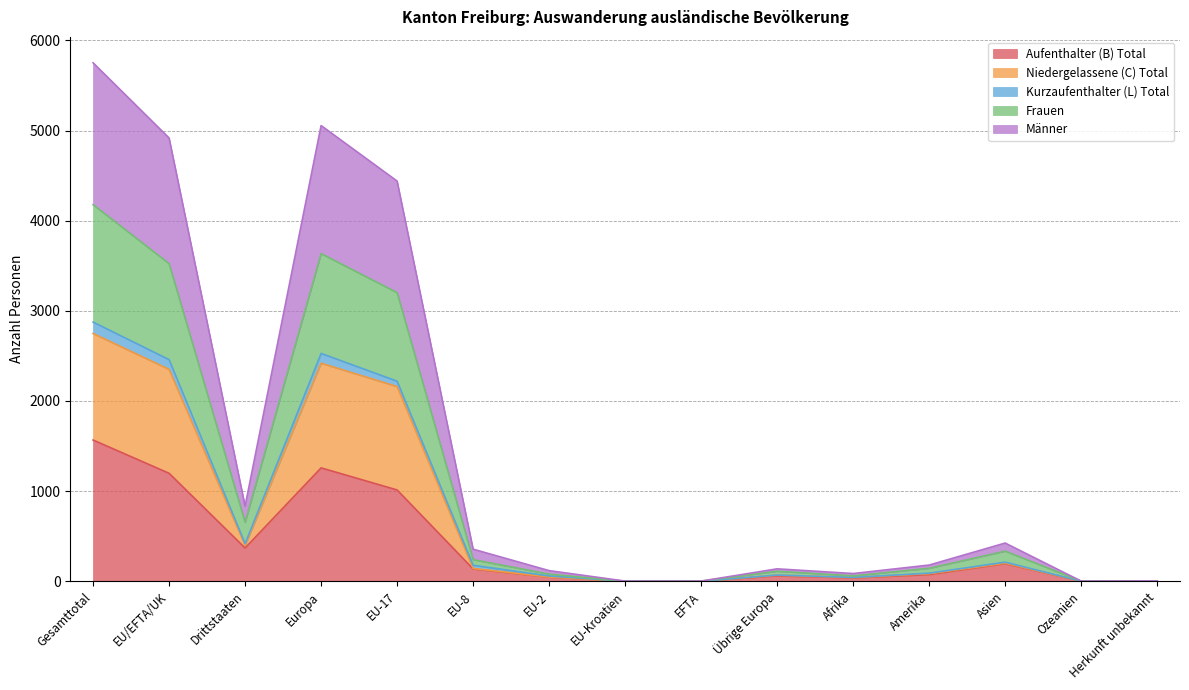

At which category is the sum across all series the highest?

Gesamttotal